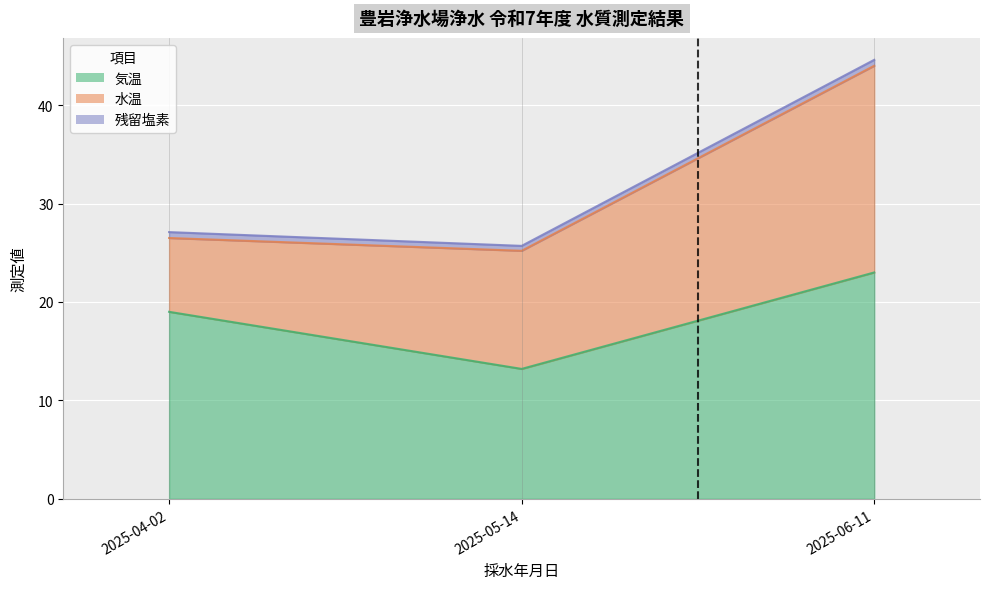

At 2025-06-11, list the series in order from smallest to largest.

残留塩素, 水温, 気温